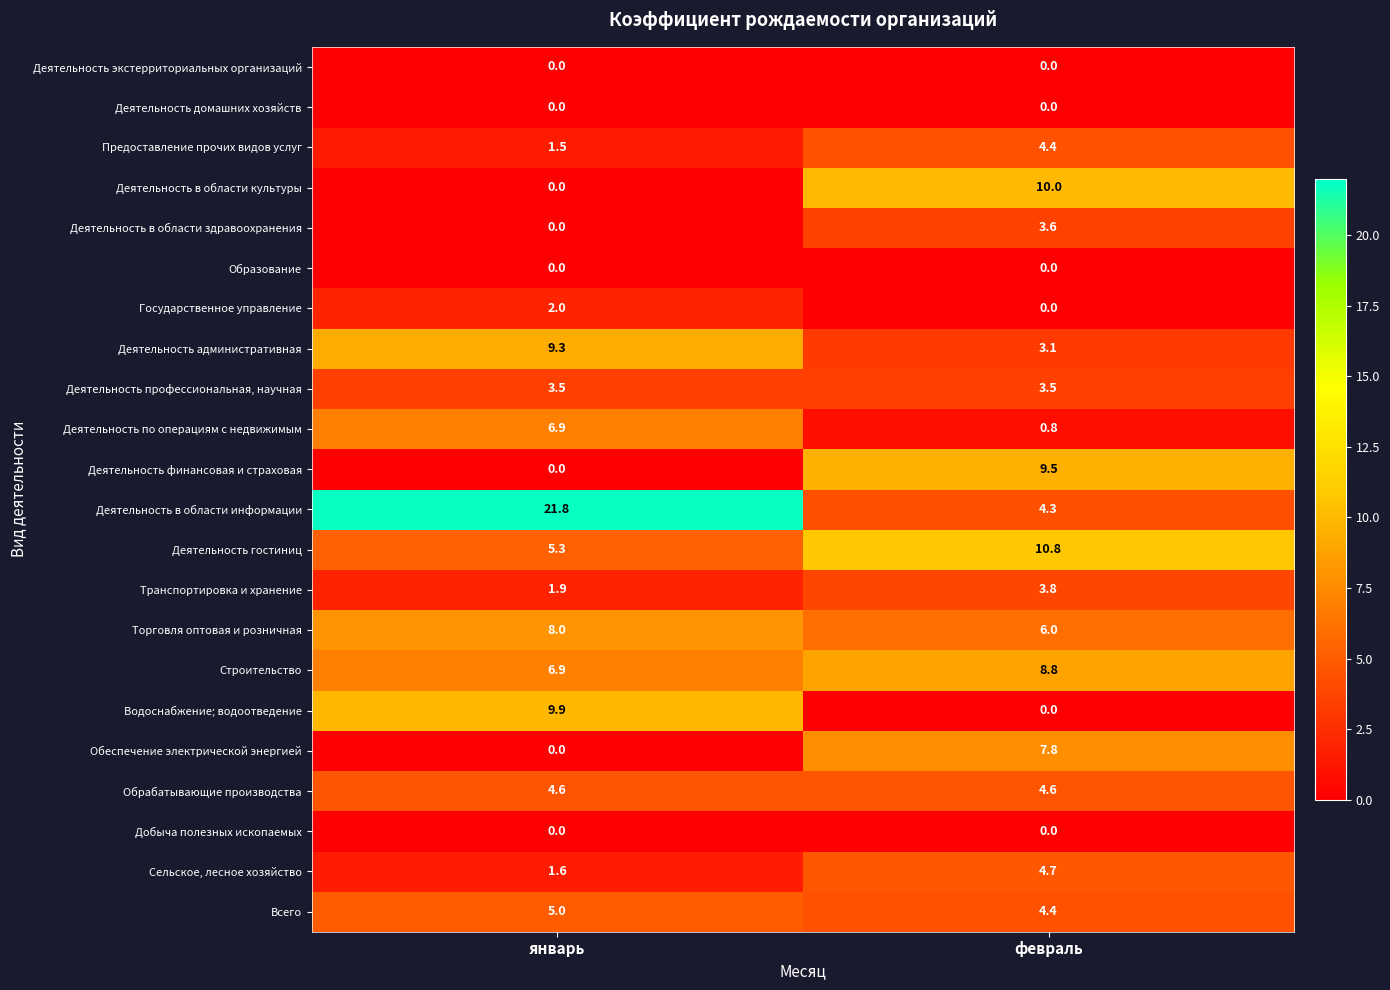

Which category has the highest value across all series?

январь